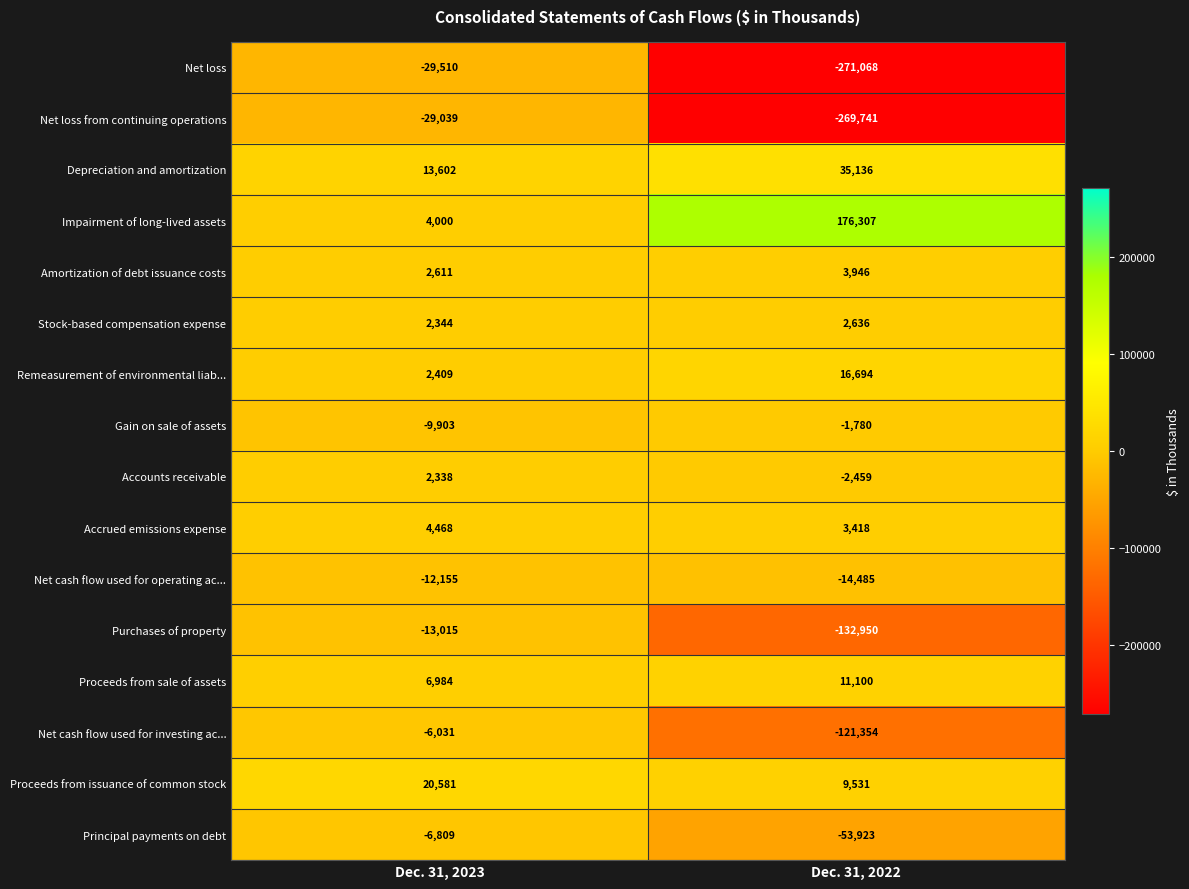

List the series in order of their peak value, highest first.

Impairment of long-lived assets, Depreciation and amortization, Proceeds from issuance of common stock, Remeasurement of environmental liab..., Proceeds from sale of assets, Accrued emissions expense, Amortization of debt issuance costs, Stock-based compensation expense, Accounts receivable, Gain on sale of assets, Net cash flow used for investing ac..., Principal payments on debt, Net cash flow used for operating ac..., Purchases of property, Net loss from continuing operations, Net loss